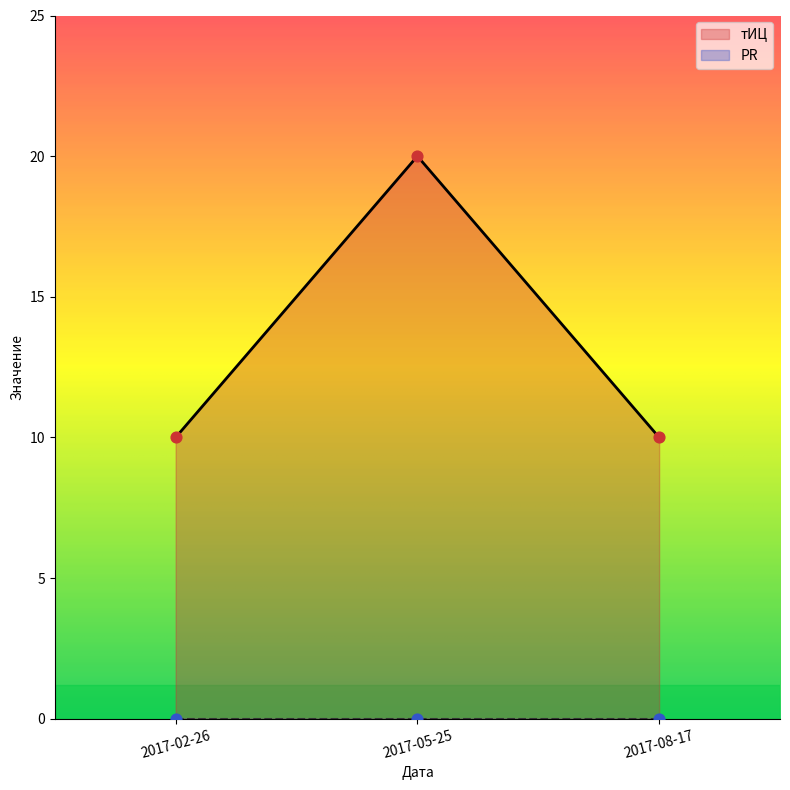

What is the ratio of the value at 2017-05-25 to the value at 2017-08-17?

2.0